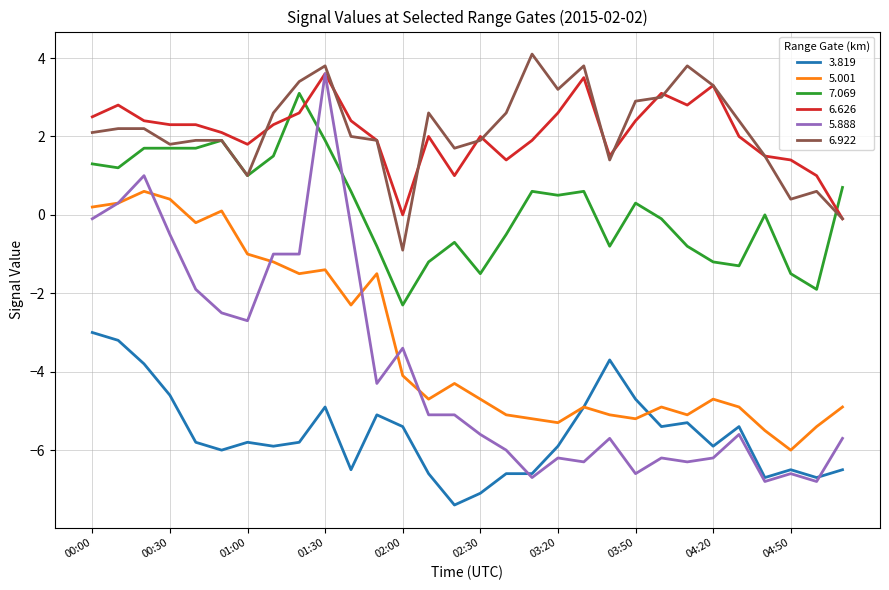

What is the highest value of the 6.922 series?

4.1